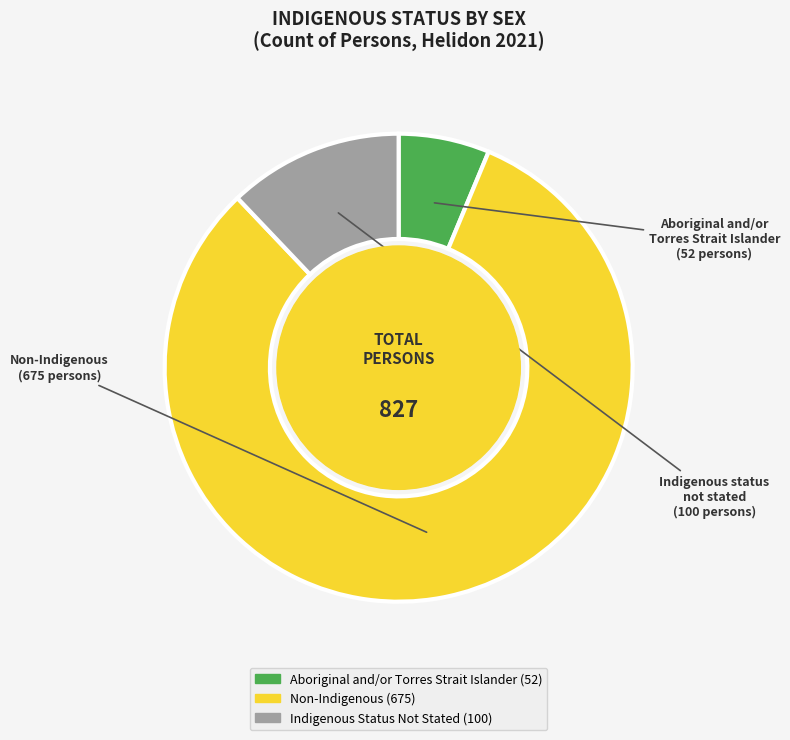

Does any single category account for the majority?

Yes